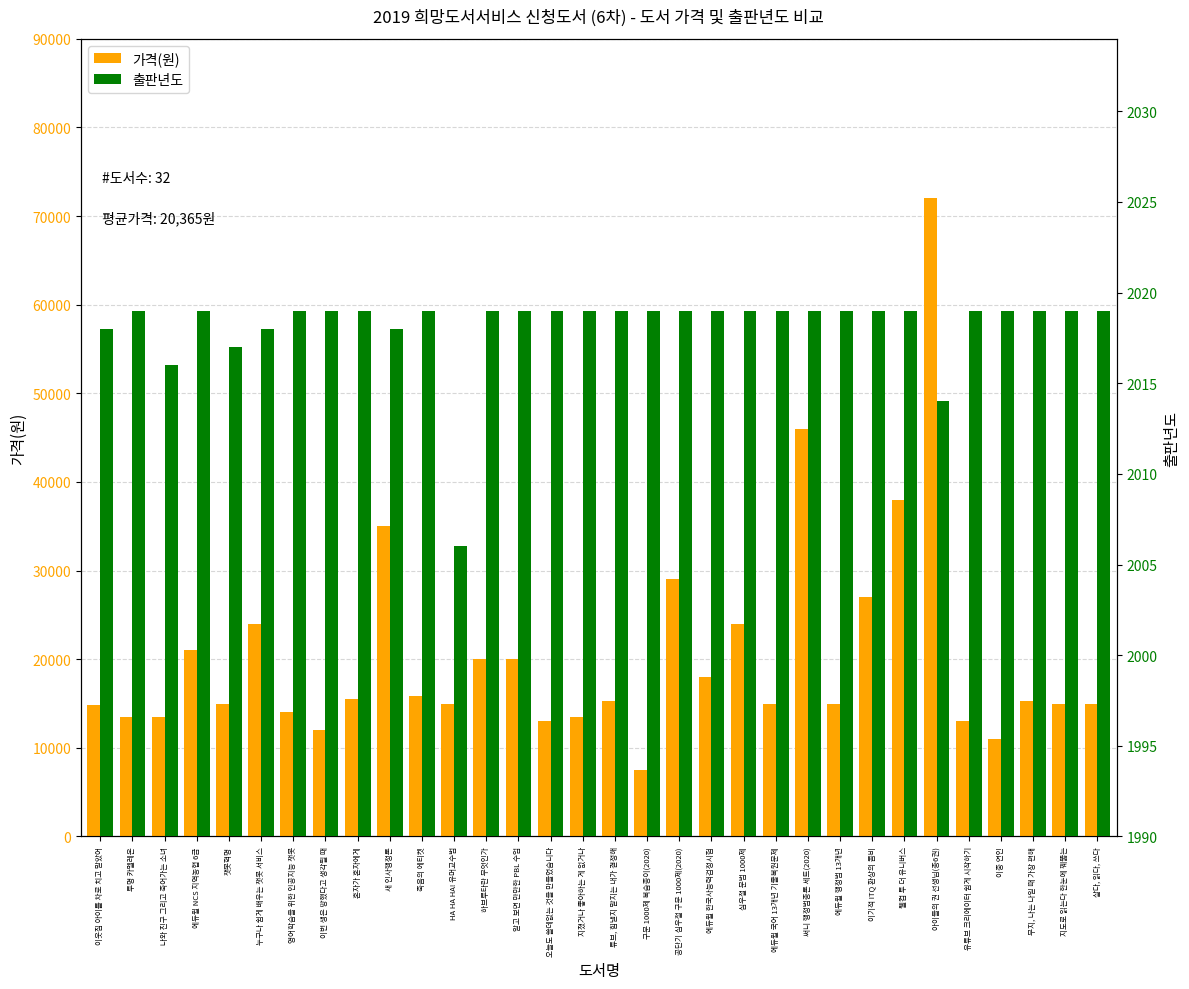

Rank the categories by 출판년도 value from highest to lowest.

투명 카멜레온, 에듀윌 NCS 지역농협 6급, 영어학습을 위한 인공지능 챗봇, 이번 생은 망했다고 생각될 때, 혼자가 혼자에게, 죽음의 에티켓, 하브루타란 무엇인가, 알고 보면 만만한 PBL 수업, 오늘도 쓸데없는 것을 만들었습니다, 지쳤거나 좋아하는 게 없거나, 튜브, 힘낼지 말지는 내가 결정해, 구문 1000제 복습종이(2020), 공단기 심우철 구문 1000제(2020), 에듀윌 한국사능력검정시험, 심우철 문법 1000제, 에듀윌 국어 13개년 기출복원문제, 써니 행정법총론 세트(2020), 에듀윌 행정법 13개년, 이기적 ITQ 환상의 콤비, 웰컴 투 더 유니버스, 유튜브 크리에이터 쉽게 시작하기, 이중 연인, 무지, 나는 나일 때 가장 편해, 지도로 읽는다 한눈에 꿰뚫는, 살다, 읽다, 쓰다, 이웃집 아이를 차로 치고 말았어, 누구나 쉽게 배우는 챗봇 서비스, 새 인사행정론, 챗봇혁명, 나와 친구 그리고 죽어가는 소녀, 아이들의 권 선생님(총6권), HA HA HA! 유머교수법